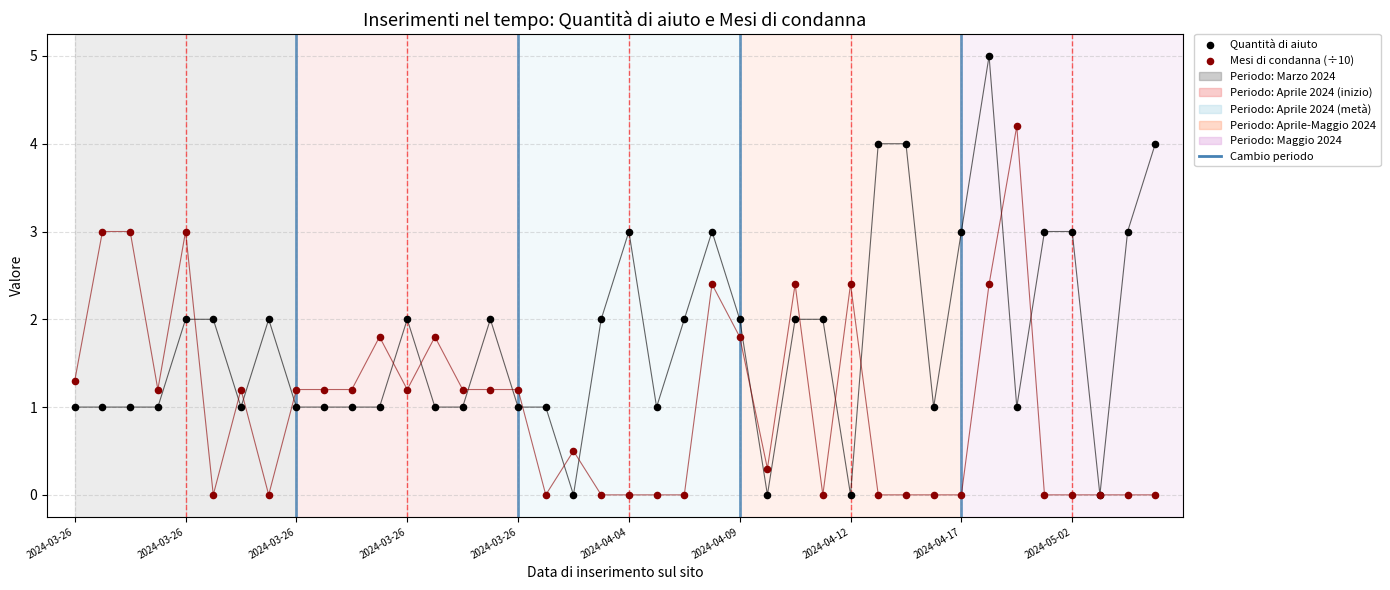

Which series has the largest Y range (max minus min)?

Quantità di aiuto